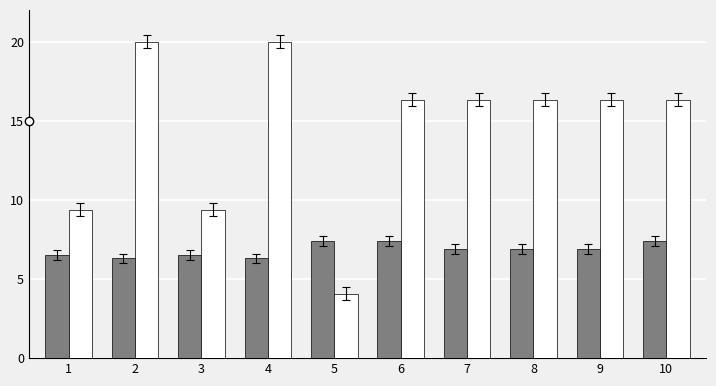

How many series are shown in this chart?

2